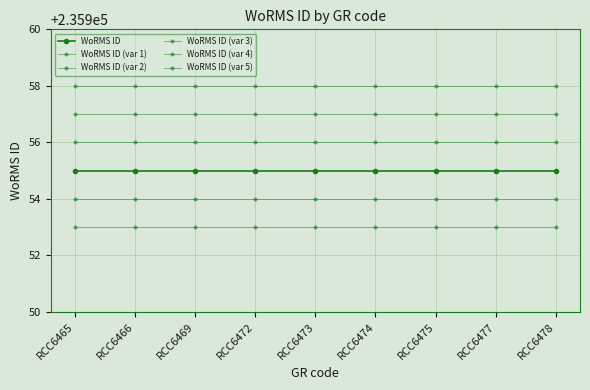

How many series are shown in this chart?

6